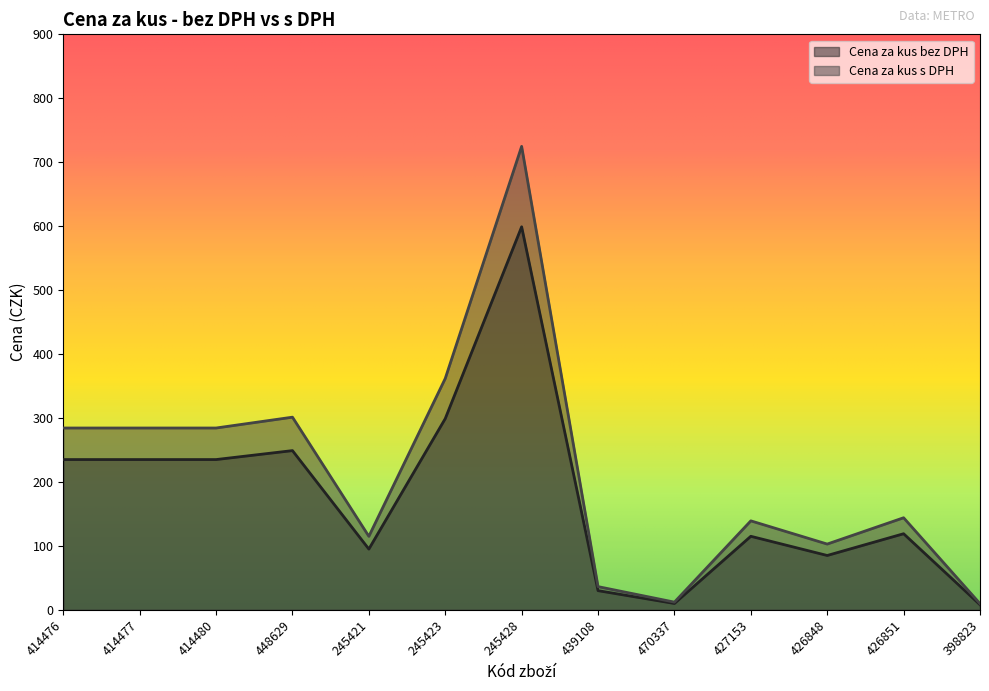

Reading left to right, transcribe all the data shown in this chart.

Cena za kus bez DPH: 414476=235.0	414477=235.0	414480=235.0	448629=249.0	245421=95.0	245423=299.0	245428=599.0	439108=30.0	470337=9.9	427153=115.0	426848=85.0	426851=119.0	398823=8.0
Cena za kus s DPH: 414476=284.4	414477=284.4	414480=284.4	448629=301.3	245421=115.0	245423=361.8	245428=724.8	439108=36.3	470337=12.0	427153=139.2	426848=102.8	426851=144.0	398823=9.7